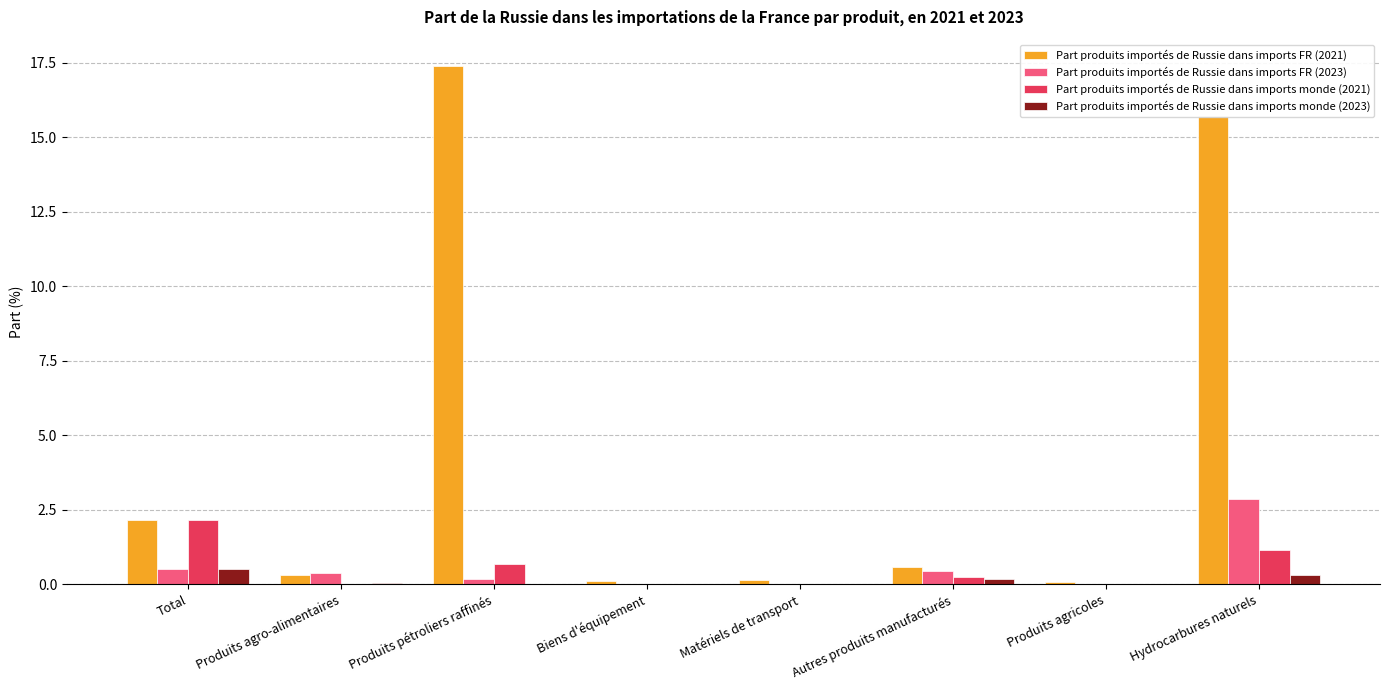

Are the bars grouped side by side (vs. stacked)?

Yes